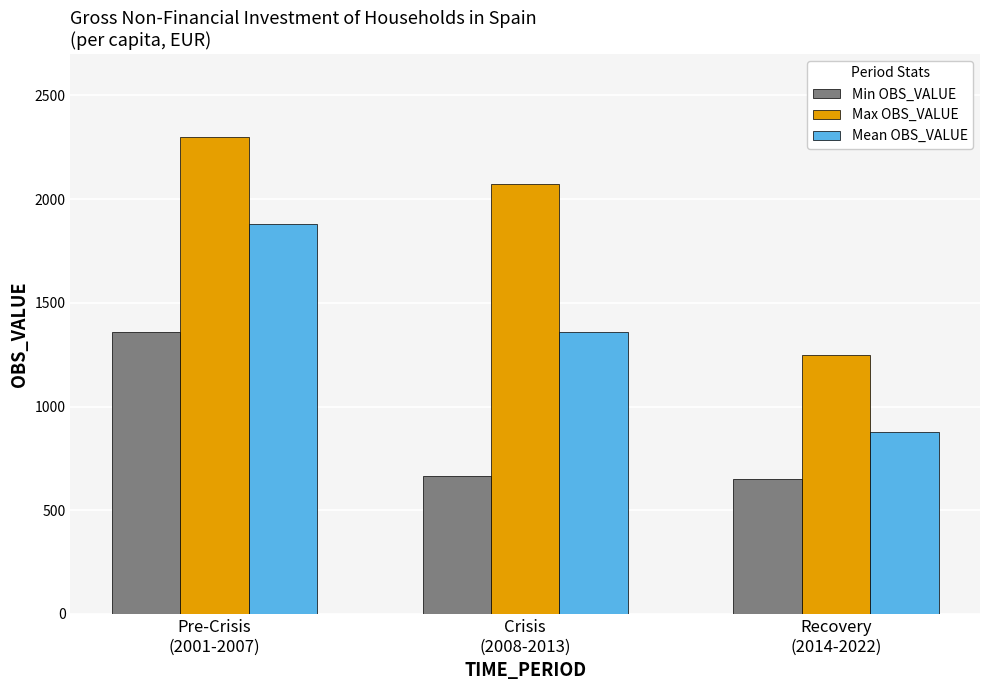

At which label is Mean OBS_VALUE closest to 1379?

Crisis
(2008-2013)